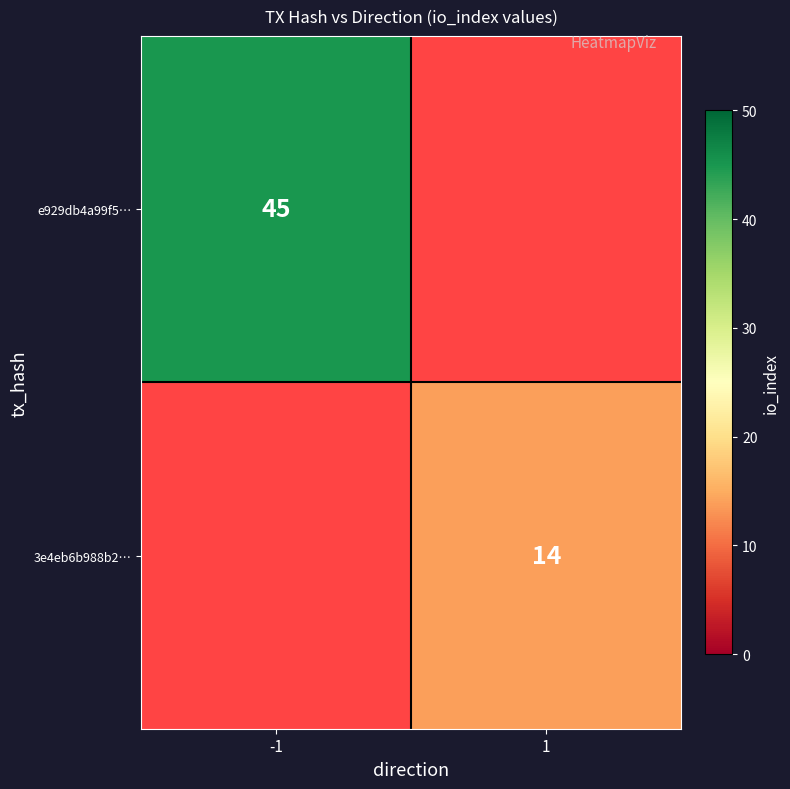

Which label corresponds to the largest value in the chart?

-1